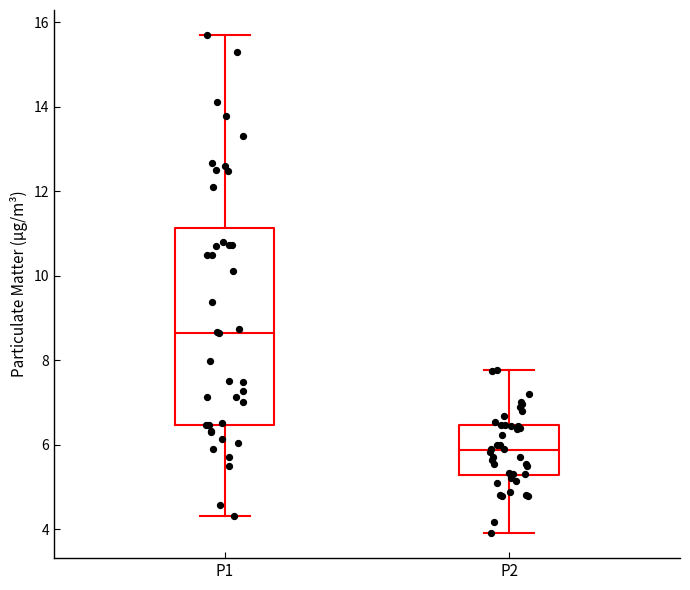

Reading left to right, transcribe this box plot: for each box, give where its median line is, the range the box spans, and where its two whiskers end, as read against the y-axis. The values are not printed on the chart, so give them approximately, as read against the axis.

P1: median 8.6, box 6.4 to 11.2, whiskers 4.4 to 15.8
P2: median 5.8, box 5.2 to 6.4, whiskers 4.0 to 7.8